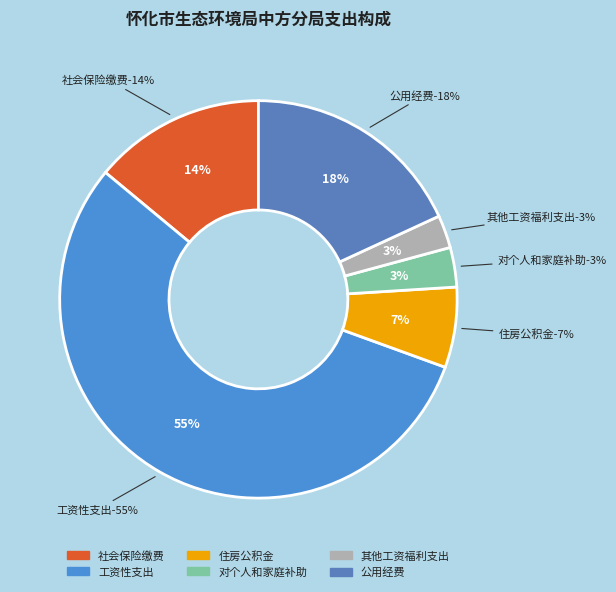

Count the number of slices in the pie.

6